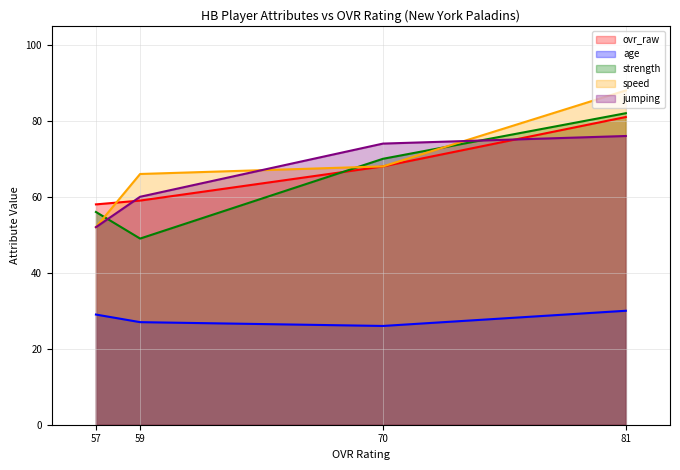

What are all the series names shown in the legend?

ovr_raw, age, strength, speed, jumping